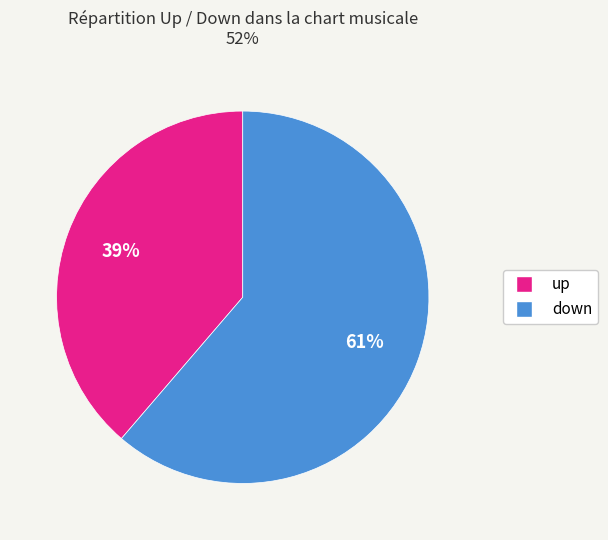

To the nearest percent, what percentage of the pie is down?

61%